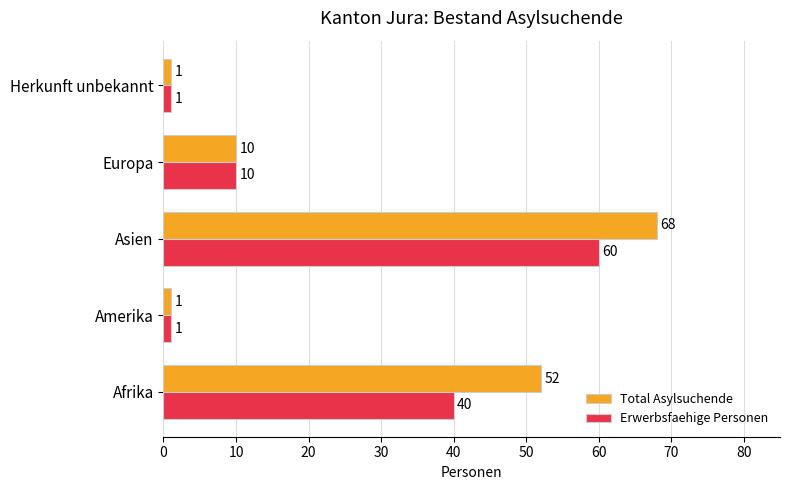

At which category is the sum across all series the highest?

Asien